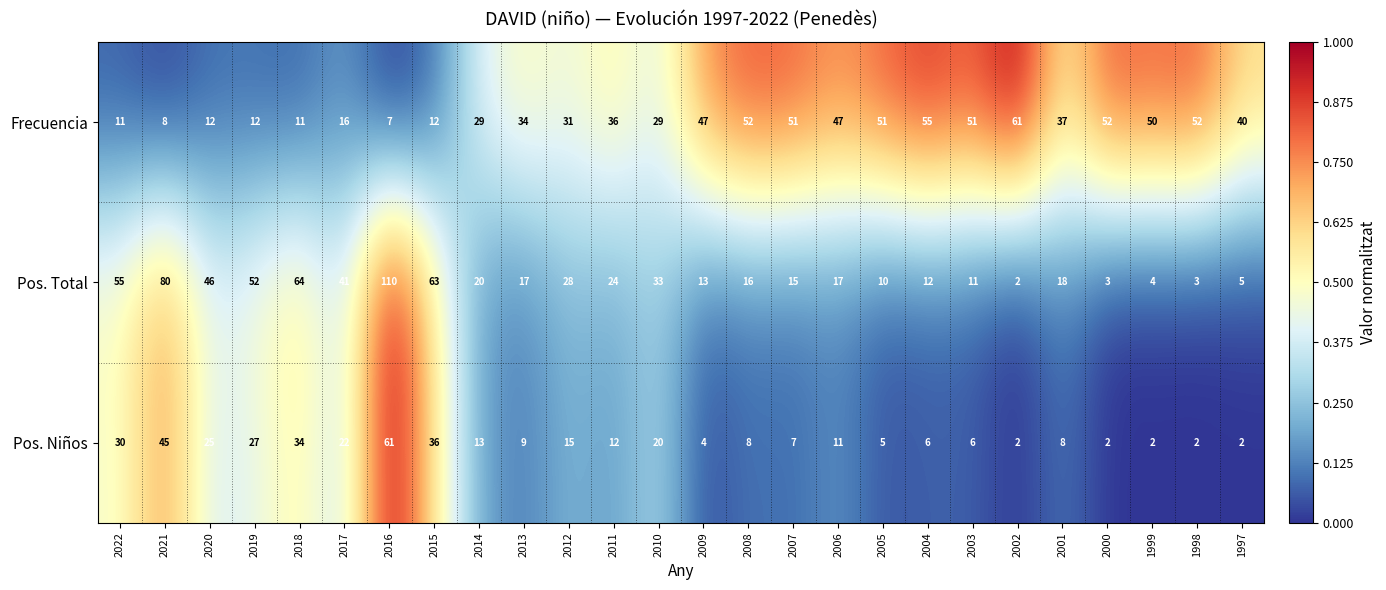

Which series has the largest range (max minus min)?

Pos. Total